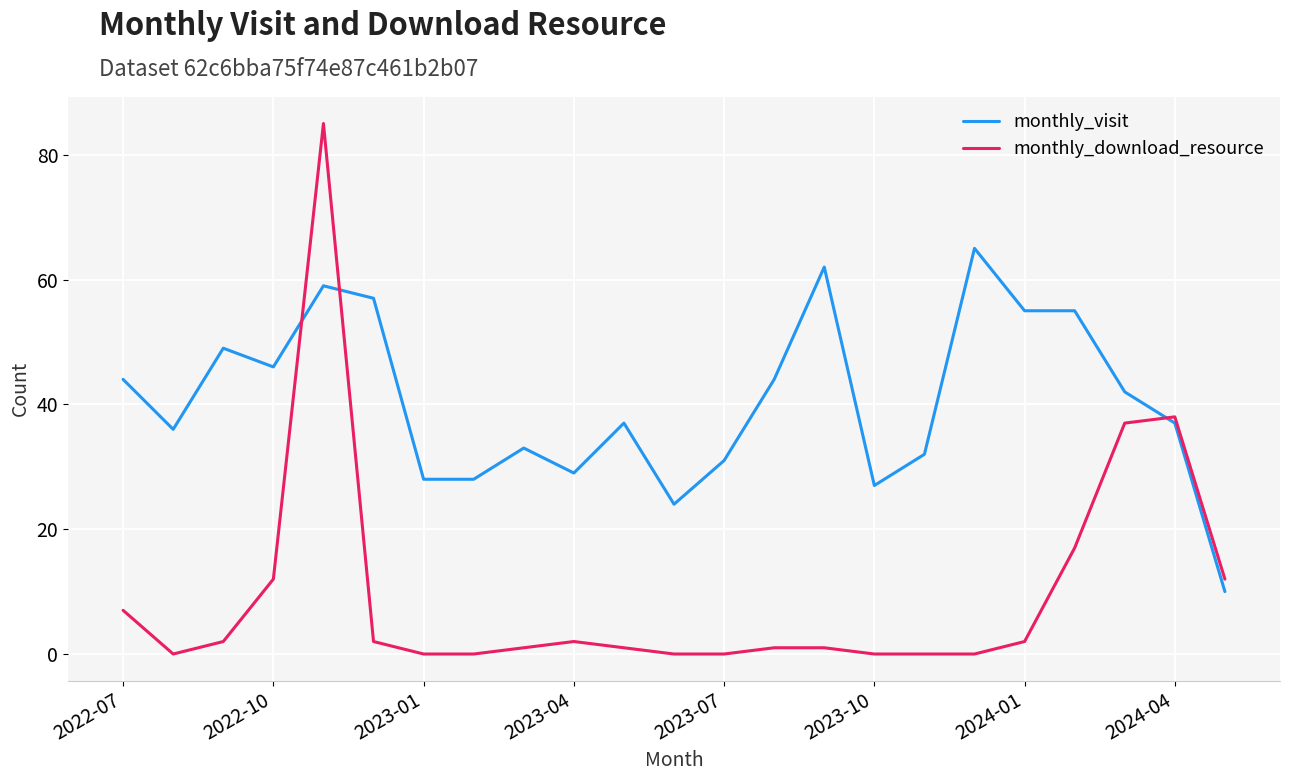

What is the lowest value of the monthly_visit series?

10